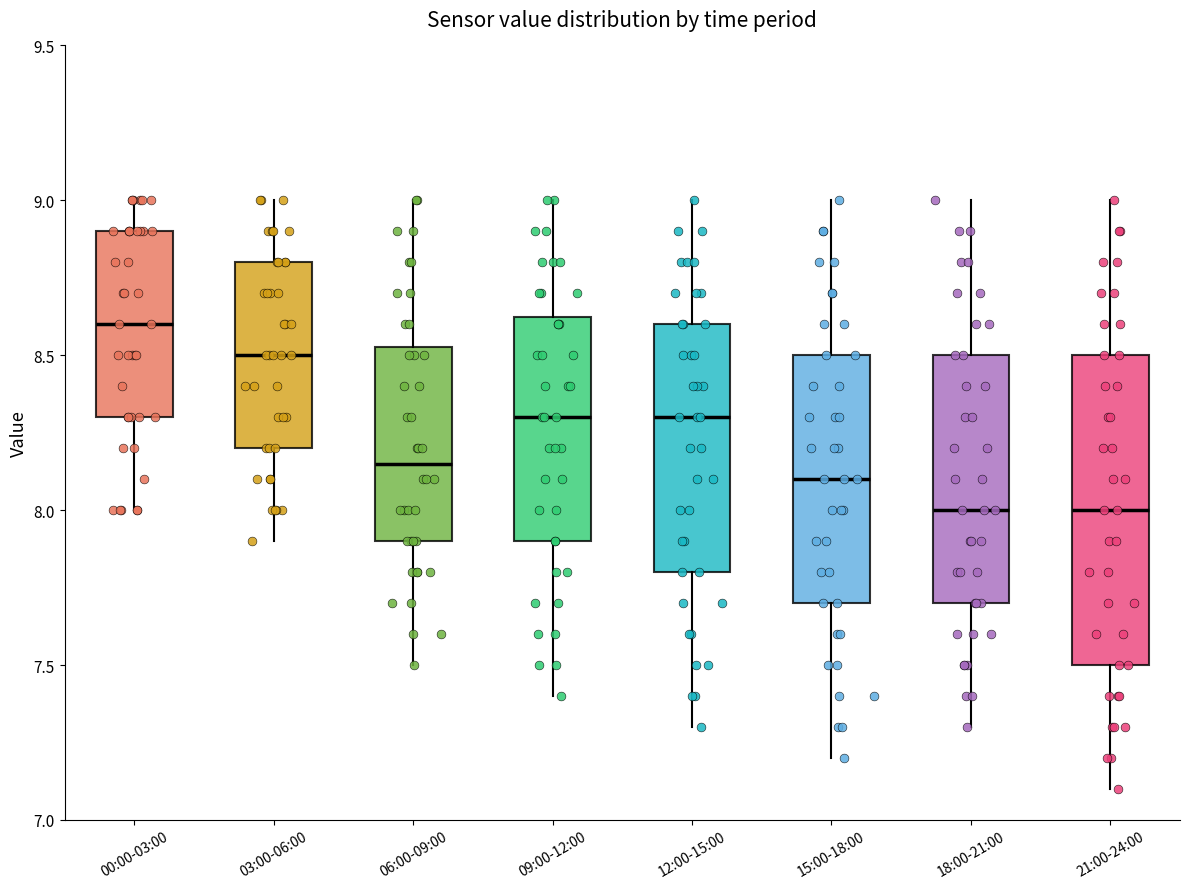

Where is the lower edge of the box for 12:00-15:00 on the y-axis? The values are not printed on the chart, so give them approximately, as read against the axis.

7.80